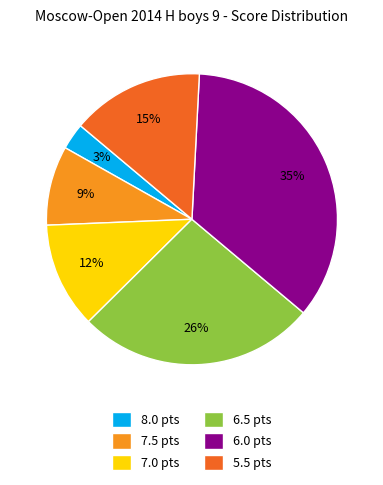

To the nearest percent, what is the combined percentage of 8.0 and 5.5?

18%